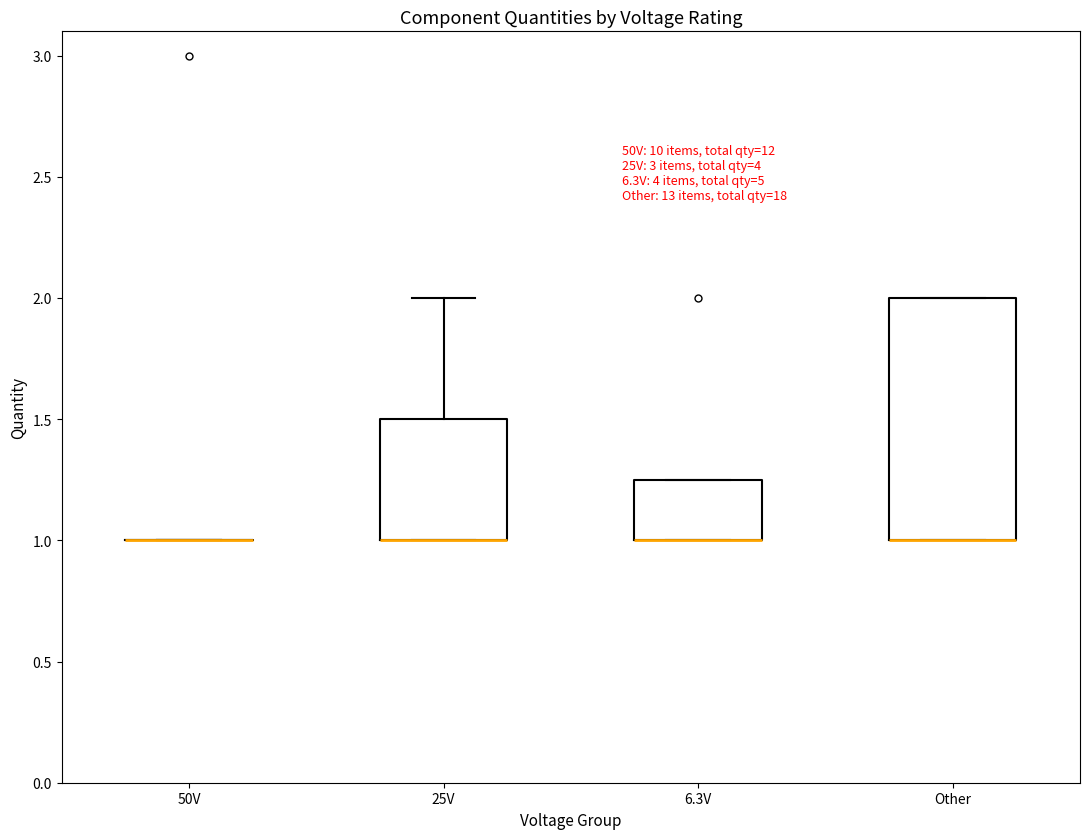

Comparing the boxes themselves (not the whiskers), which one is the tallest?

Other